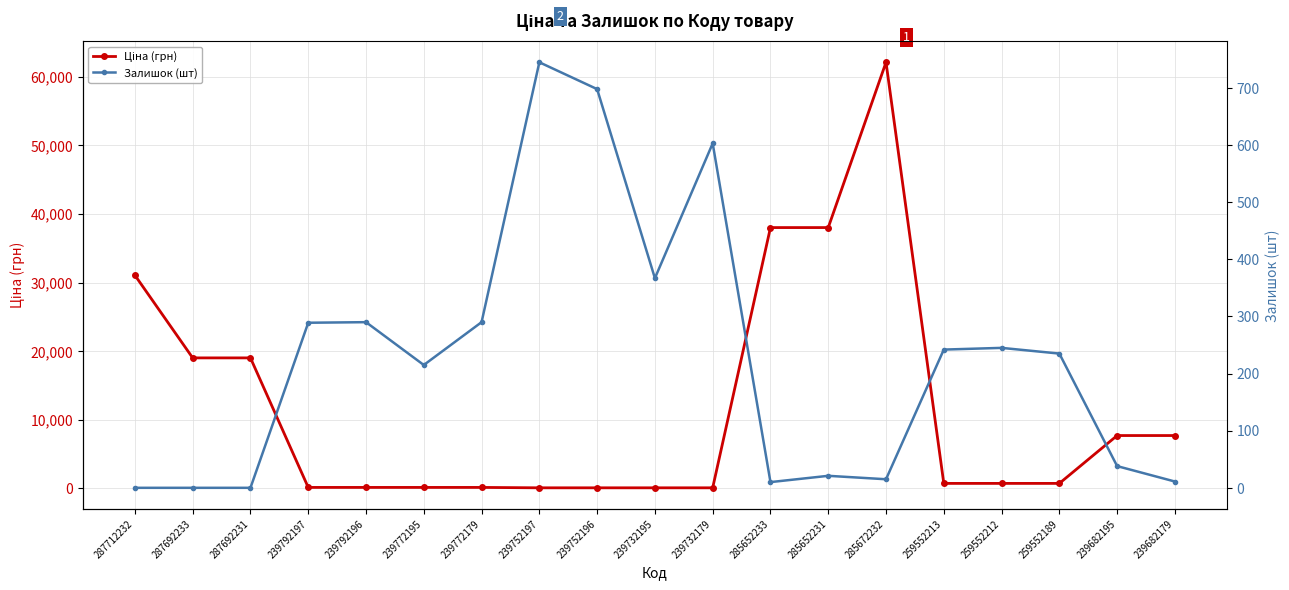

Rank the series by their average value, from lowest to highest.

Залишок (шт), Ціна (грн)